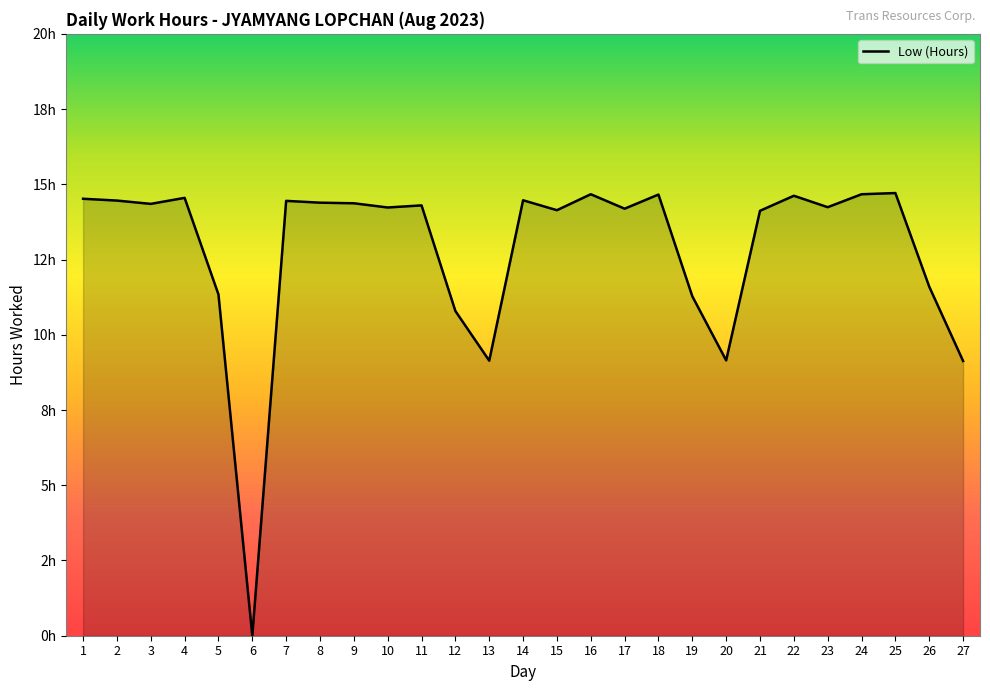

What is the difference between the values at 8 and 13?

5.2